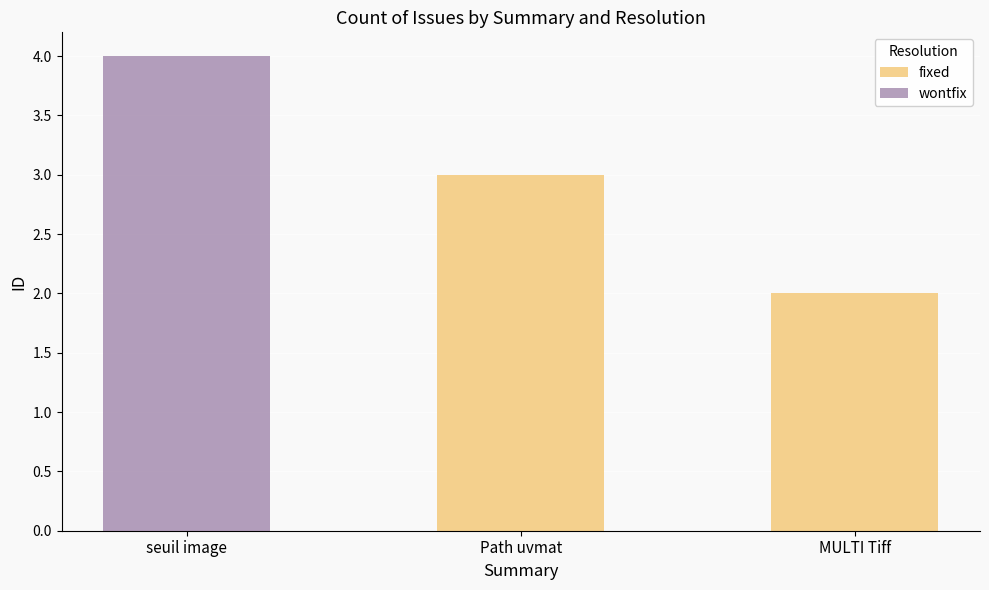

How many series are shown in this chart?

2